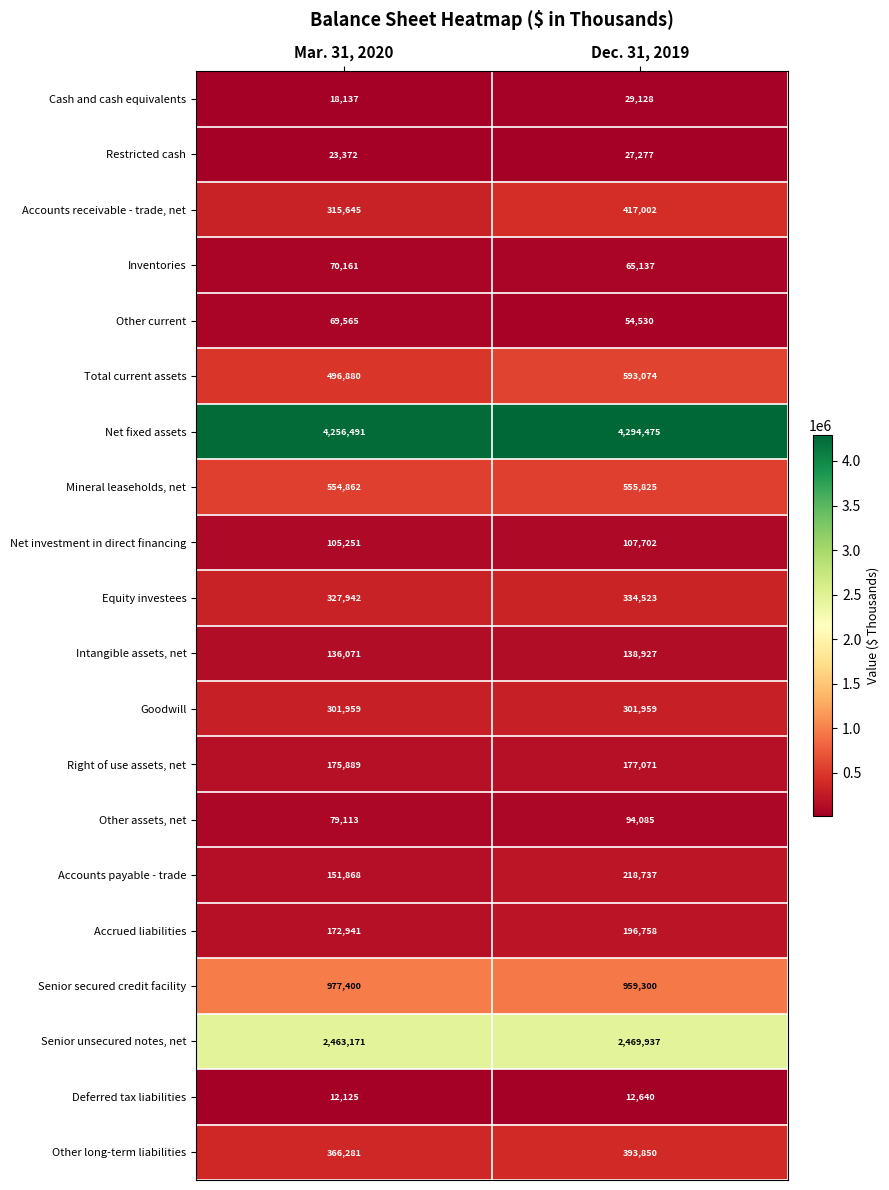

At which category is the sum across all series the highest?

Dec. 31, 2019